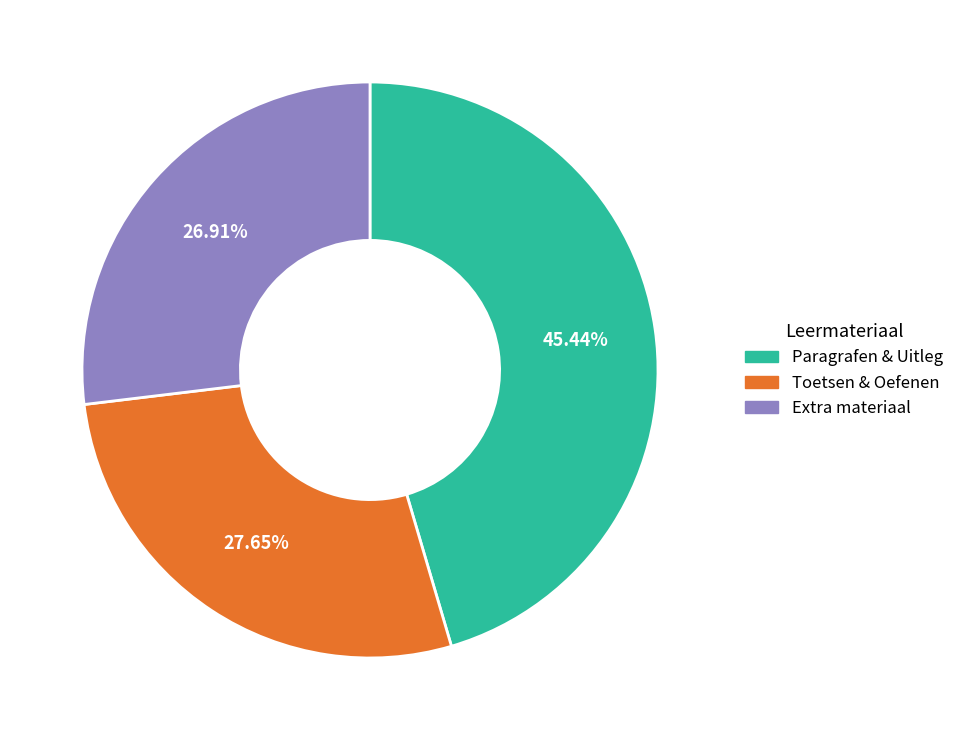

Is there a majority slice in this chart?

No